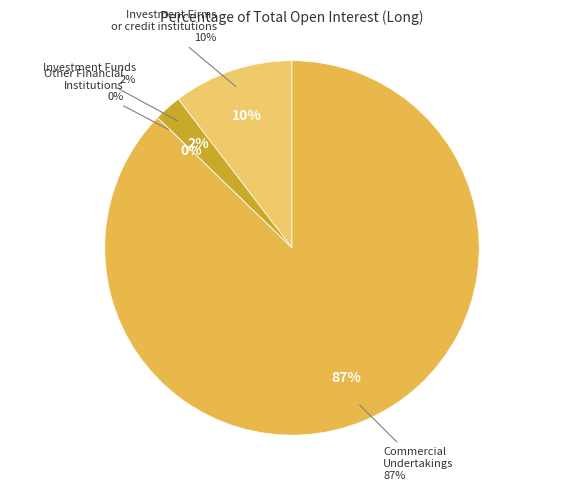

Which slice is the smallest?

Other Financial Institutions (Long)